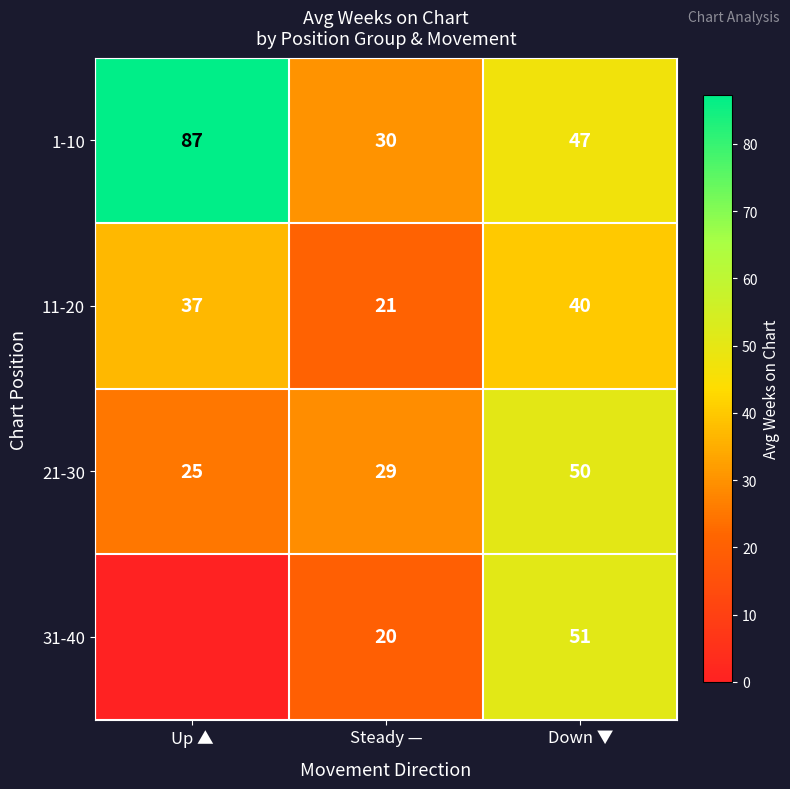

Which category has the lowest value in the 11-20 series?

Steady —